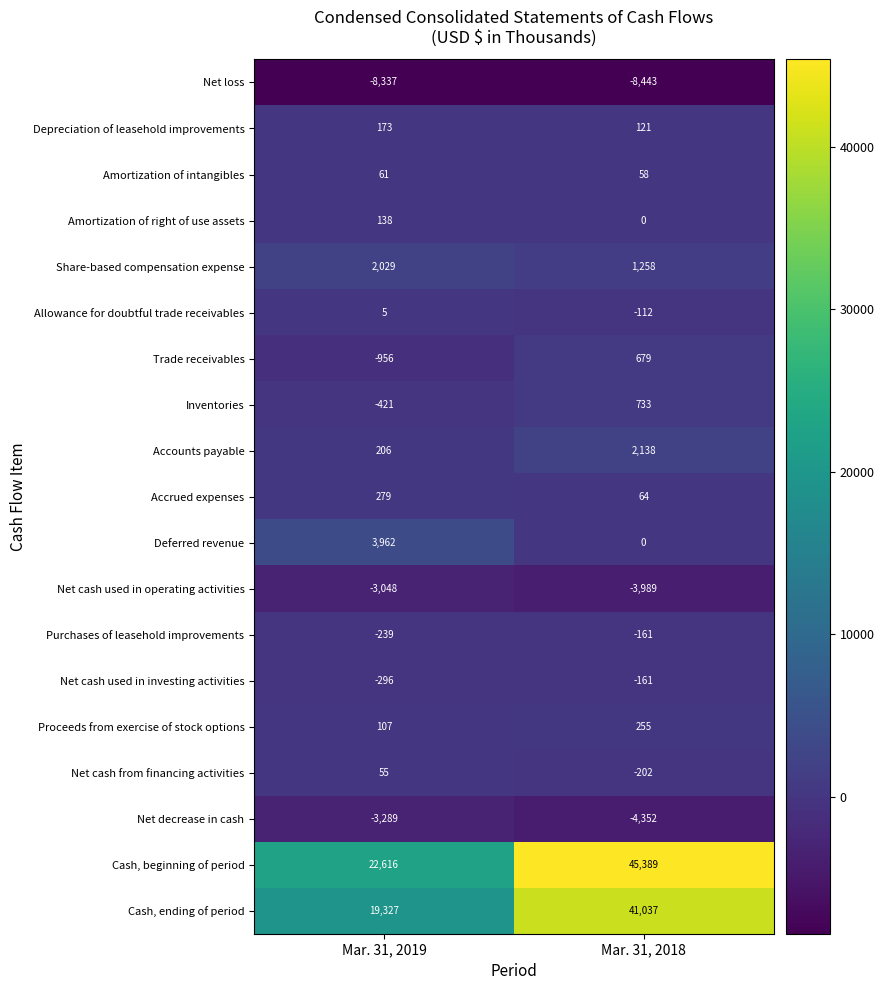

Is it true that Inventories equals 1032 at Mar. 31, 2018?

False